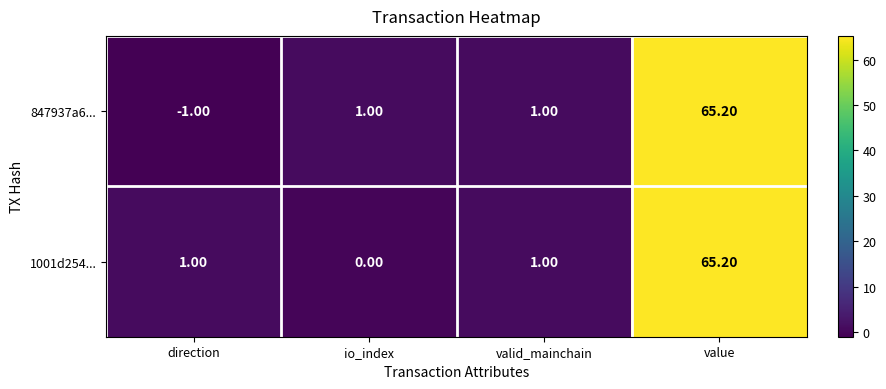

How many values in the 1001d254... series are below 1?

1